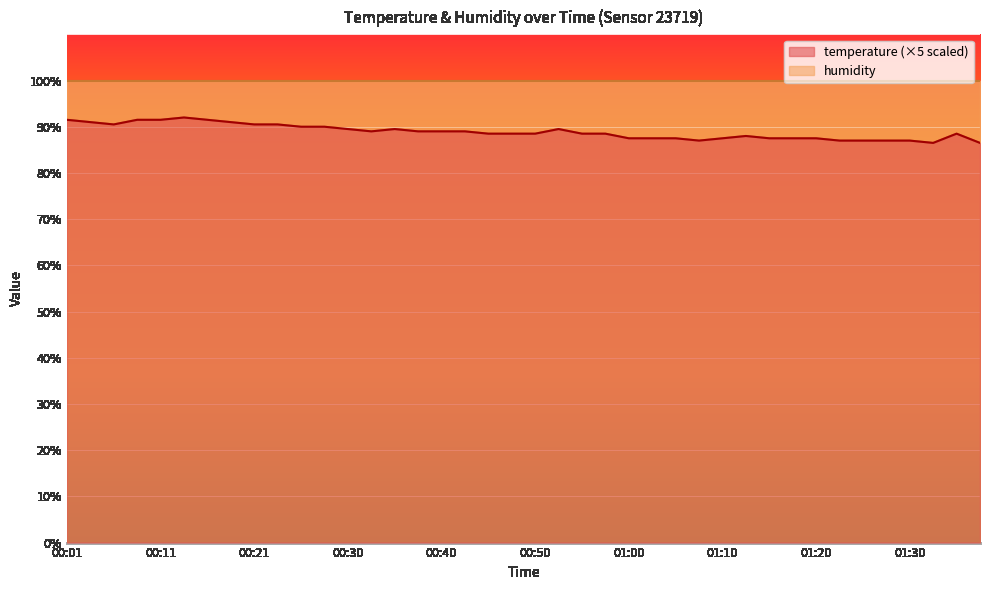

True or false: the data has more than 2 interior local peaks.

True